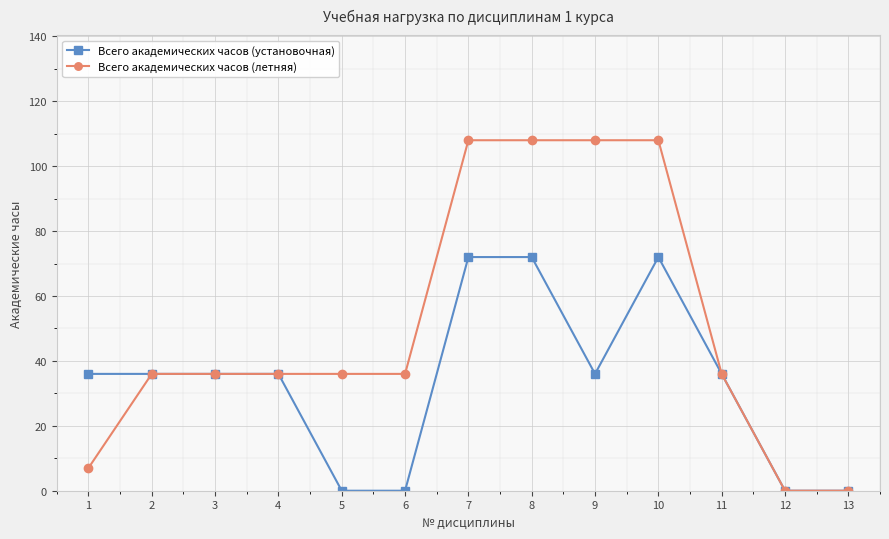

What is the highest value of the Всего академических часов (установочная) series?

72